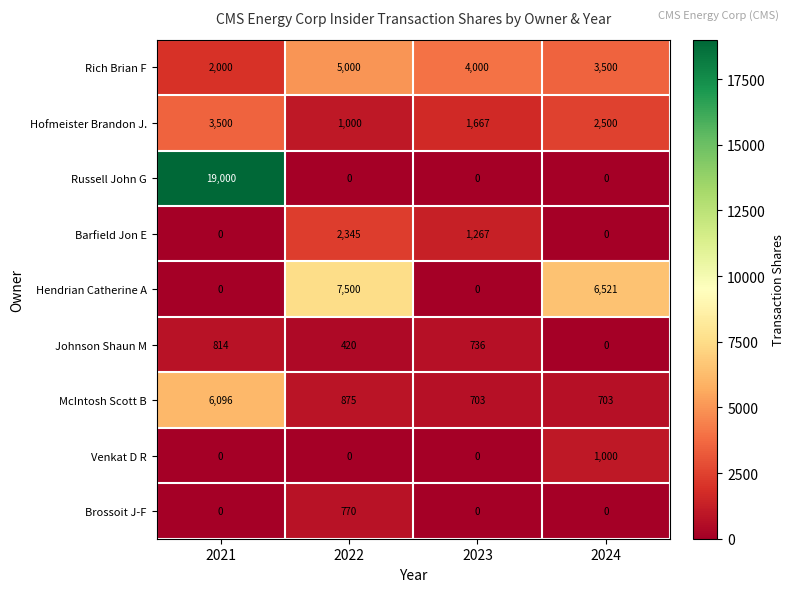

True or false: Barfield Jon E has a value of 1938 at 2023.

False